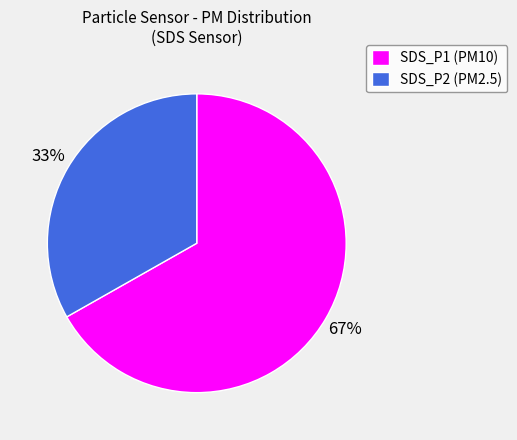

How many slices are in this pie chart?

2